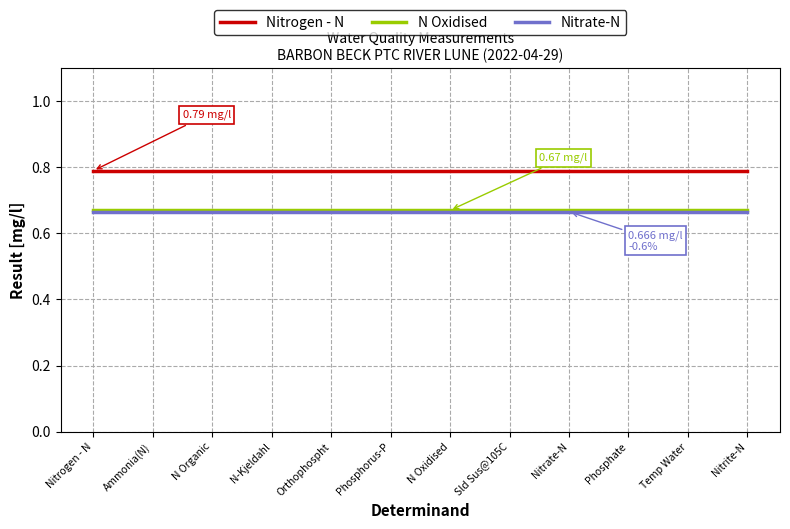

True or false: Nitrogen - N and Nitrate-N intersect in this chart.

False